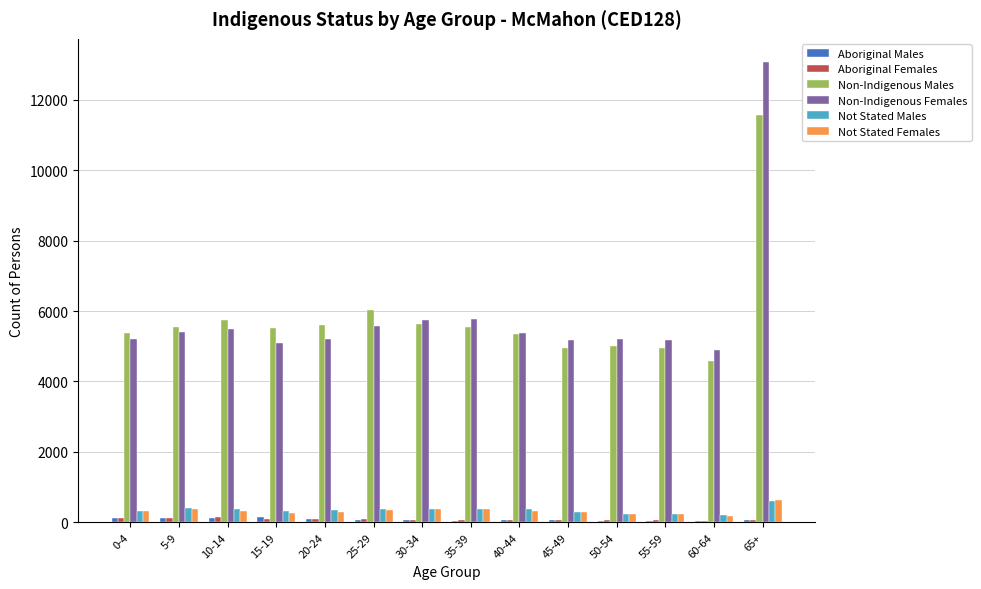

Are the bars grouped side by side (vs. stacked)?

Yes